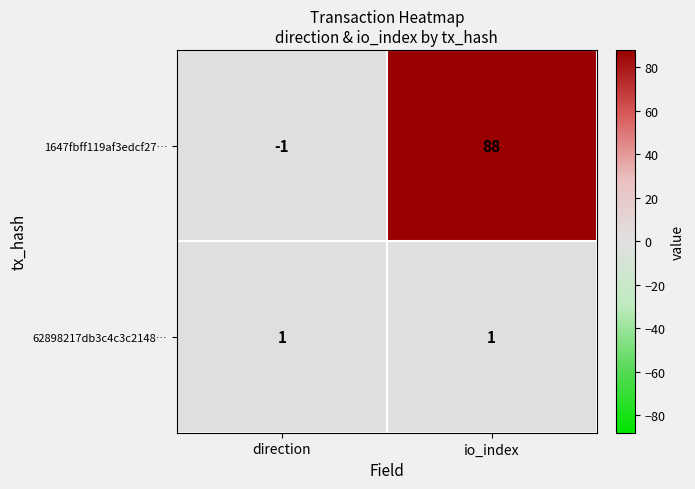

Is it true that 1647fbff119af3edcf27… equals 88 at io_index?

True